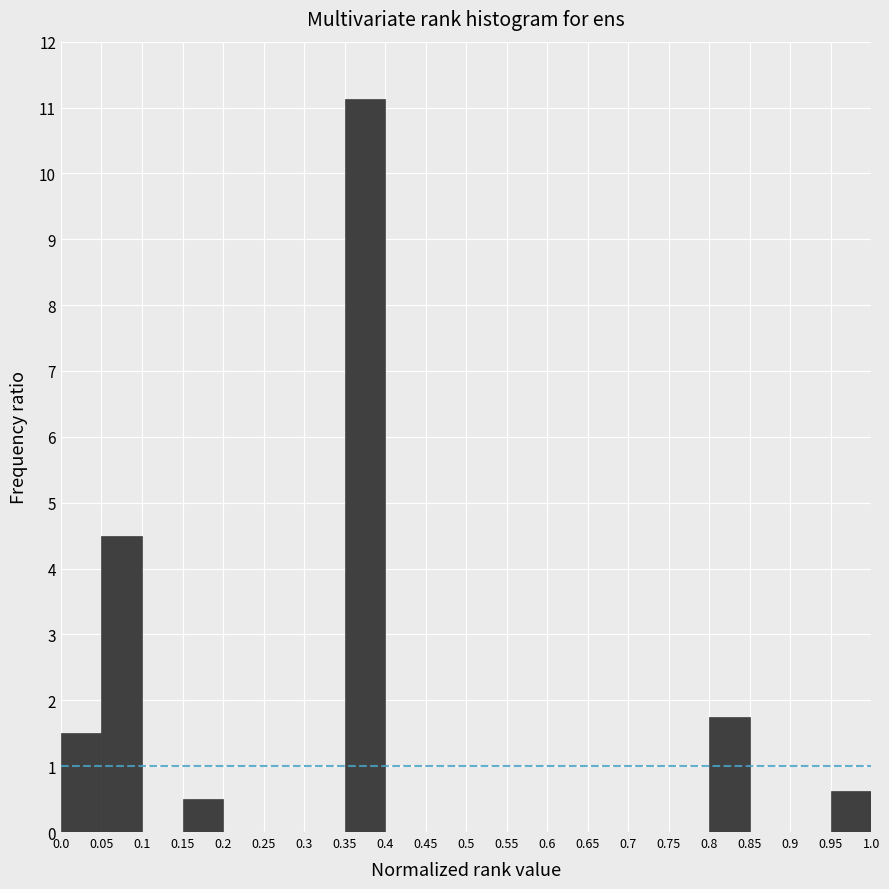

Over which range of the x-axis is the bar tallest?

0.35 to 0.4